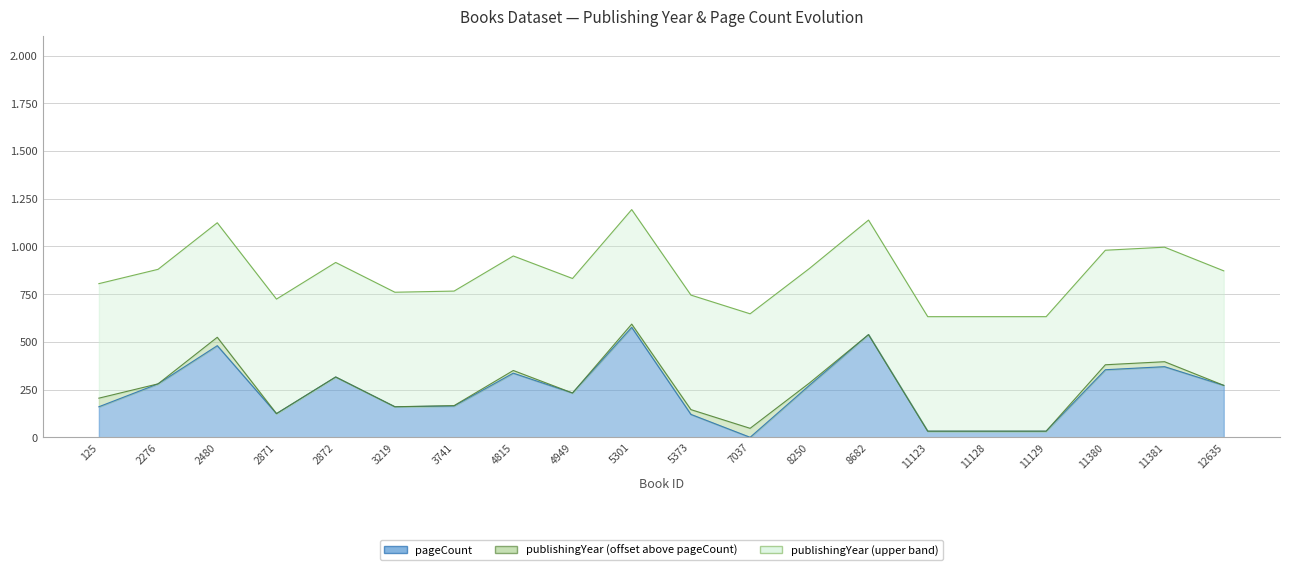

Reading left to right, list all the values displayed in this chart.

125=160	2276=280	2480=480	2871=124	2872=316	3219=160	3741=164	4815=336	4949=232	5301=576	5373=120	7037=0	8250=272	8682=538	11123=32	11128=32	11129=32	11380=354	11381=370	12635=272